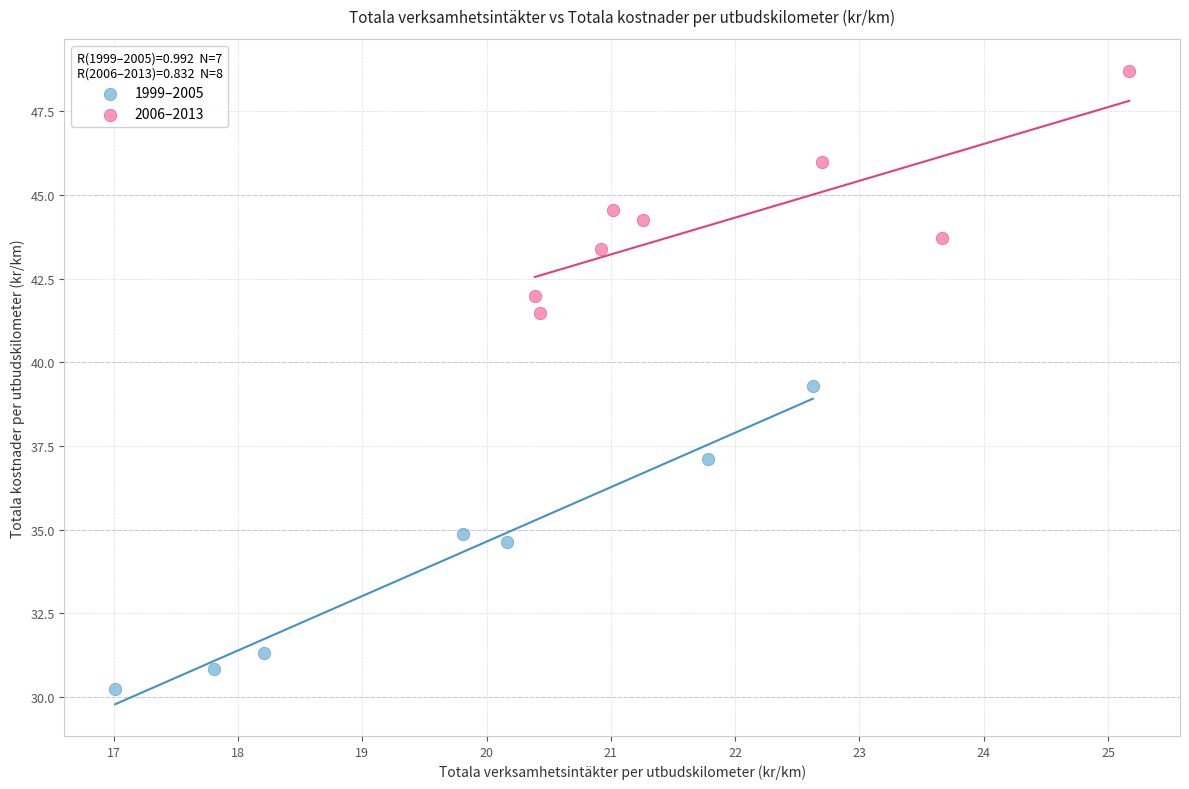

Which series reaches the maximum Y coordinate?

2006–2013